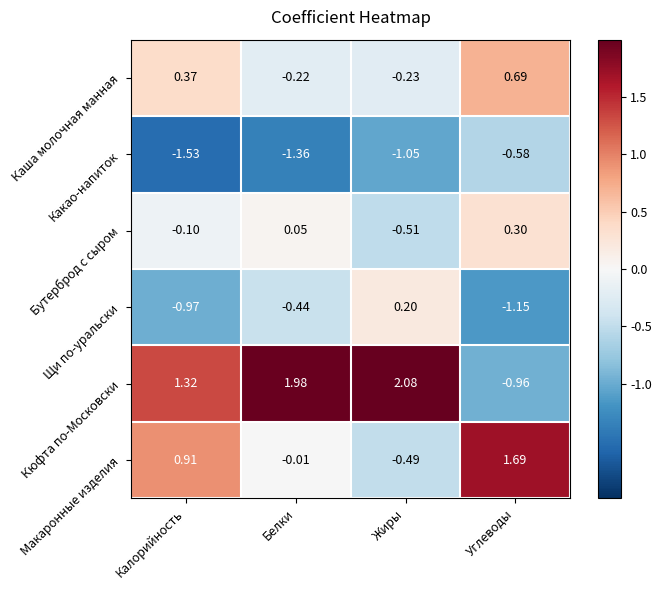

How many values in the Каша молочная манная series exceed 0?

2